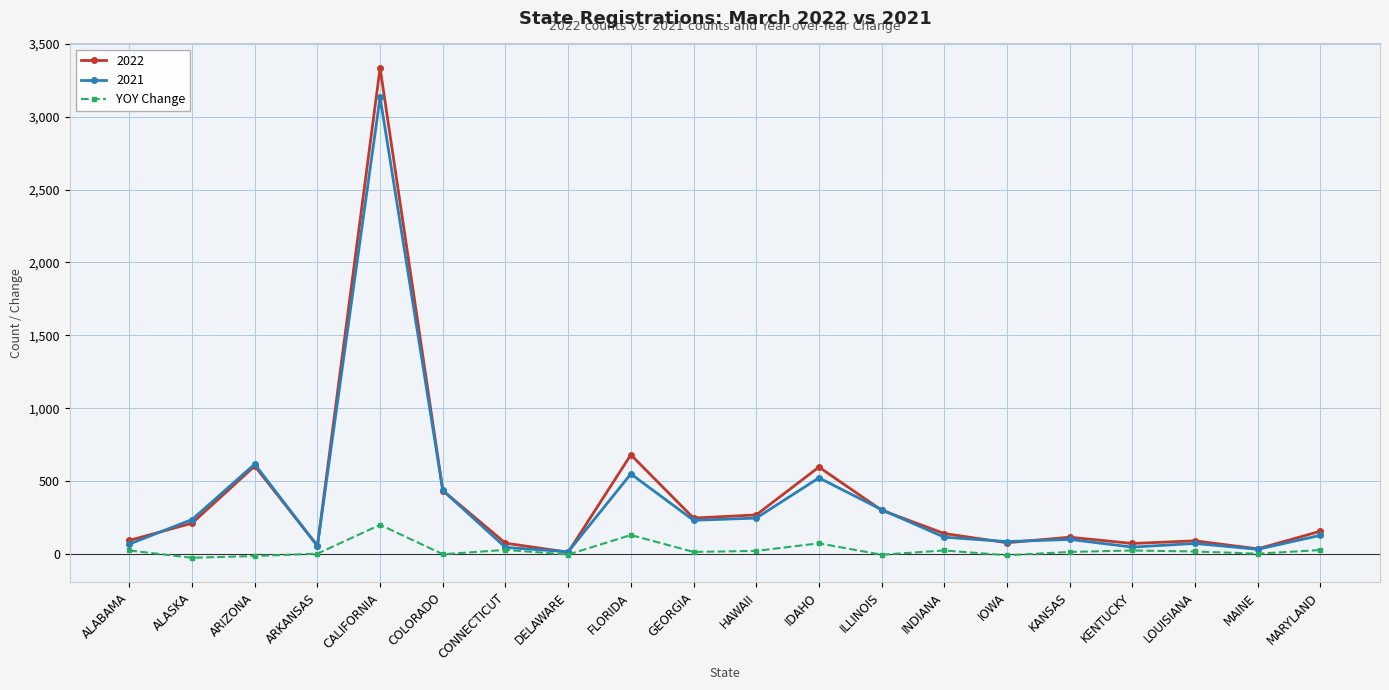

Where is 2022 nearest to the value 1673?

FLORIDA